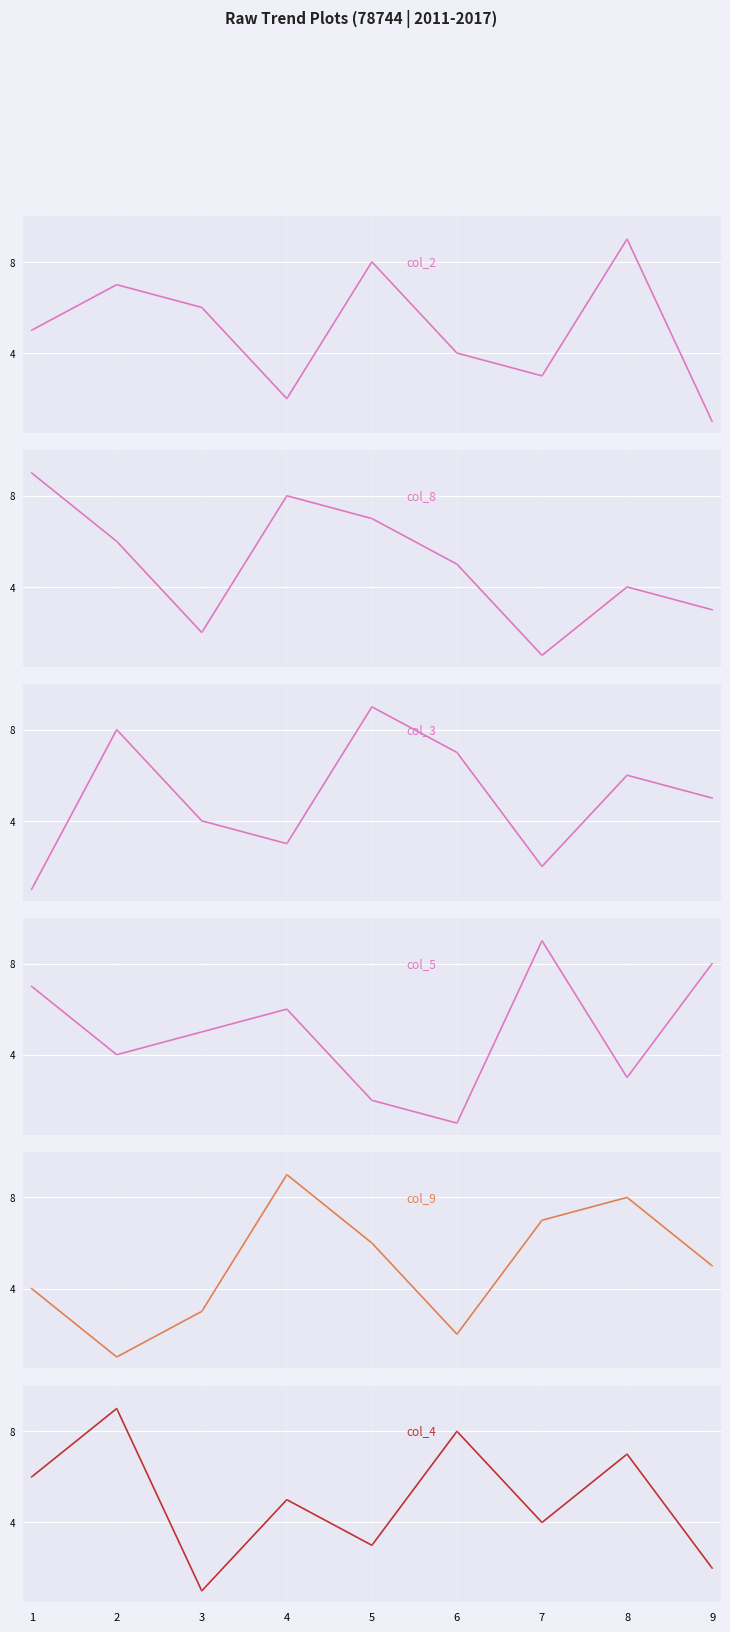

Which series has the largest total across all categories?

col_2